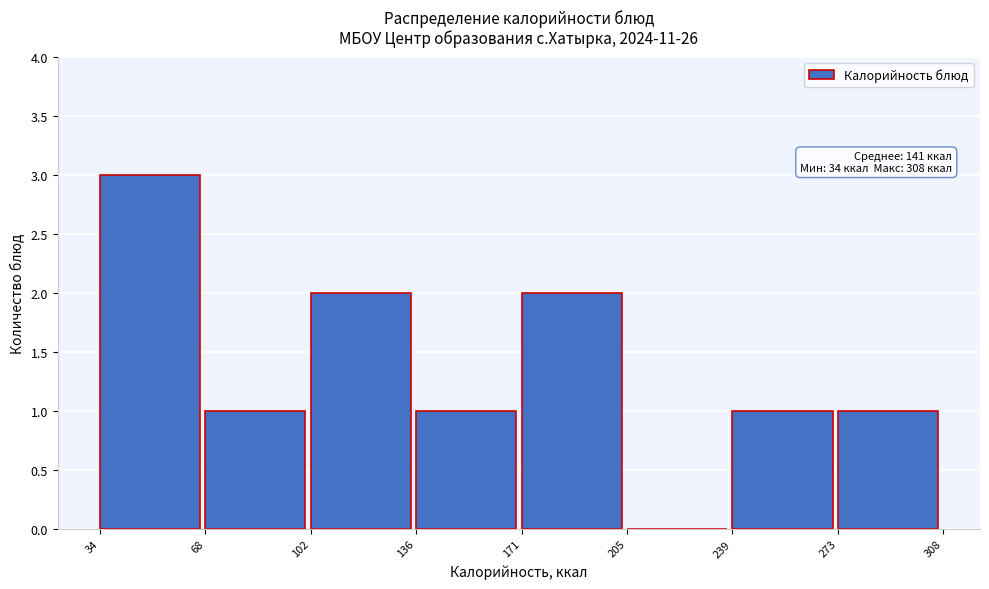

Over which range of the x-axis is the bar tallest?

34 to 68